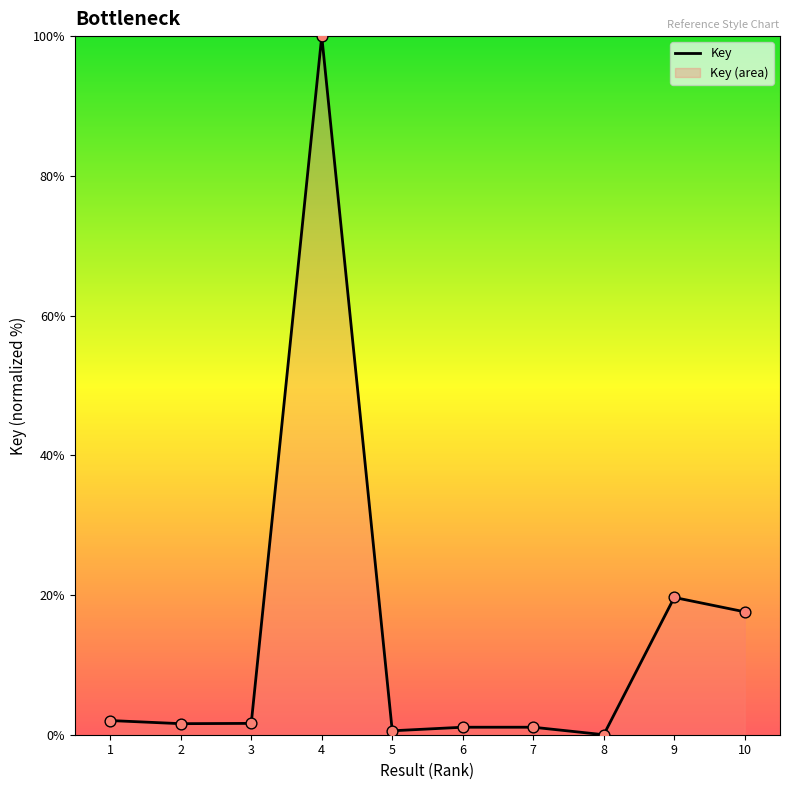

Approximately how many times larger is the value at 6 compared to 2?

0.7